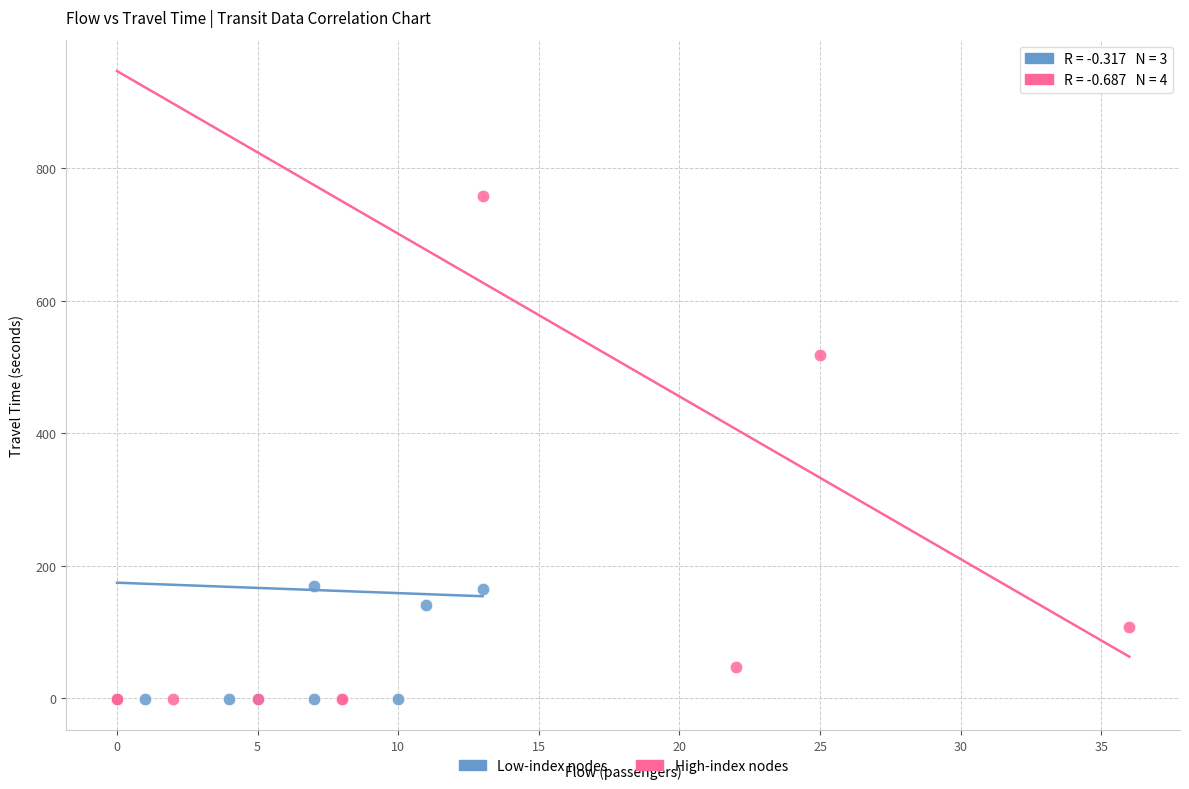

Which series has the widest spread of Y values?

High-index nodes